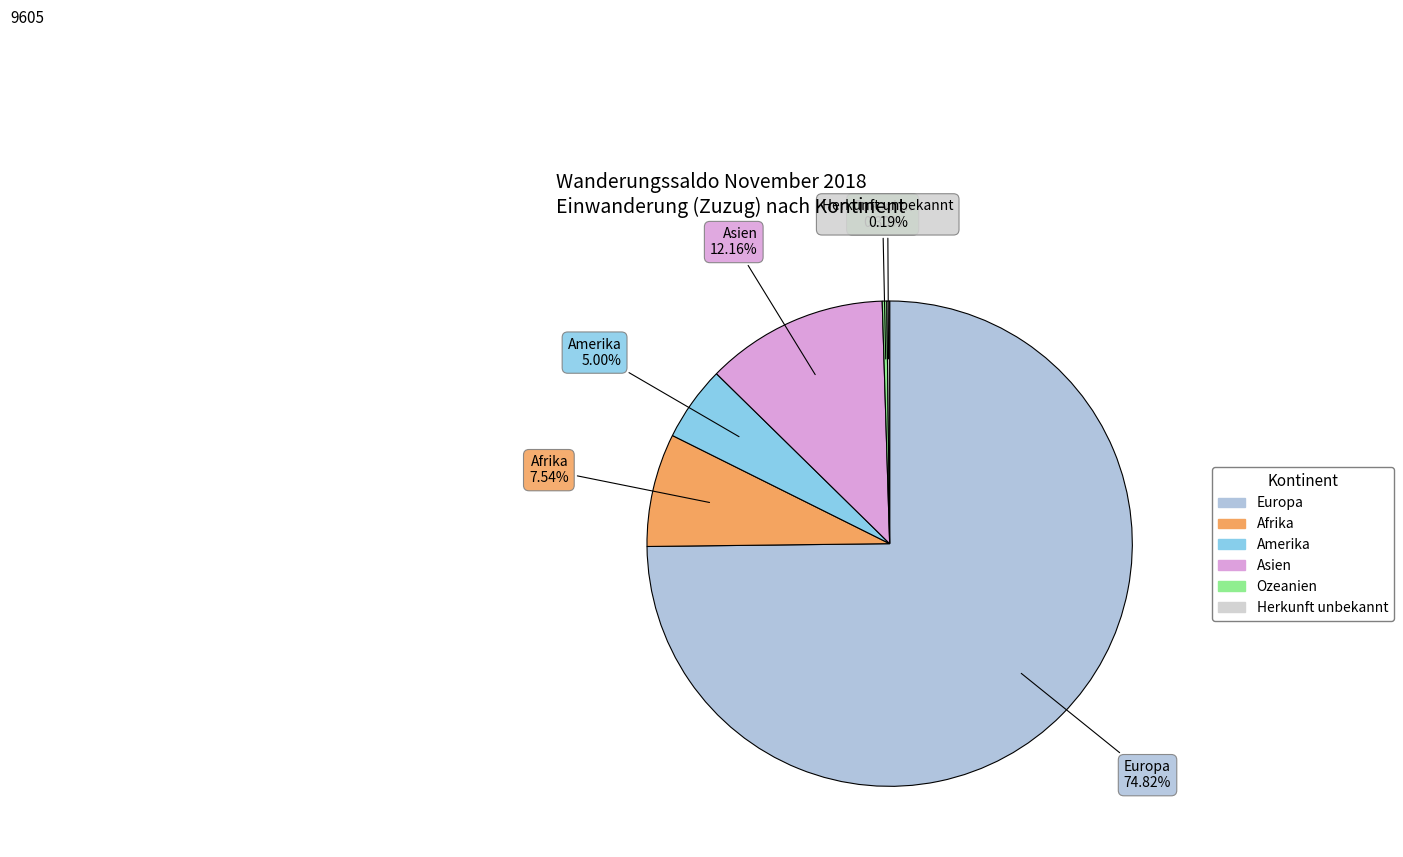

Is there any slice that represents more than half of the pie?

Yes